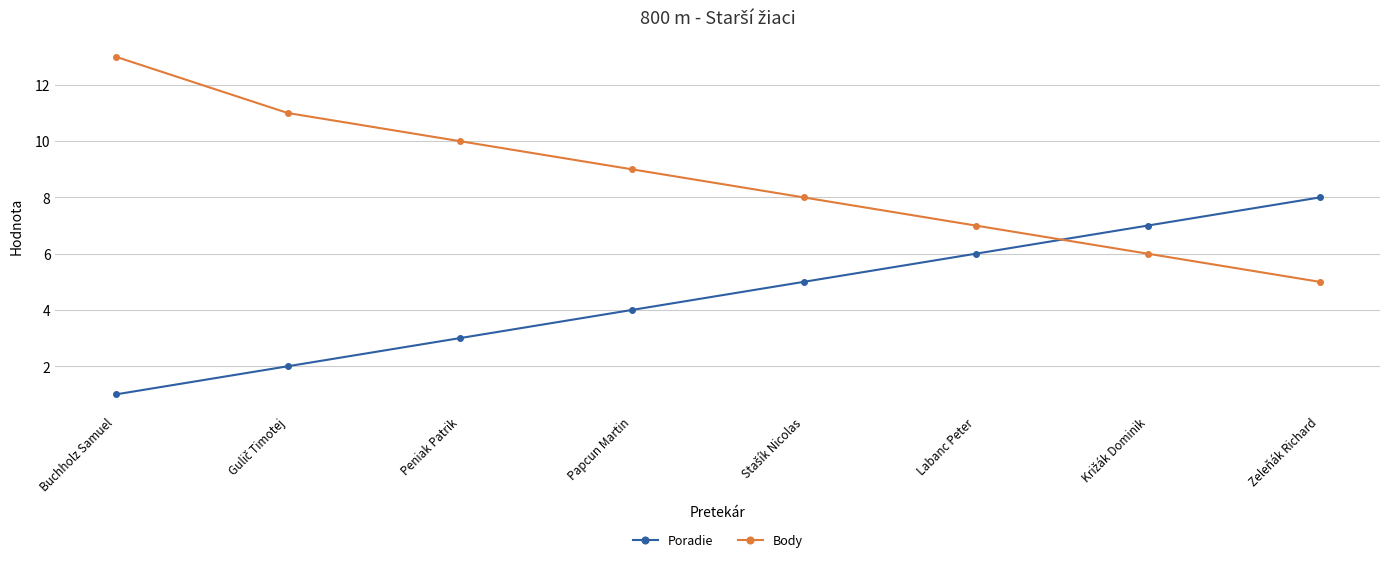

Reading left to right, what are all the values shown in this chart?

Poradie: 1	2	3	4	5	6	7	8
Body: 13	11	10	9	8	7	6	5